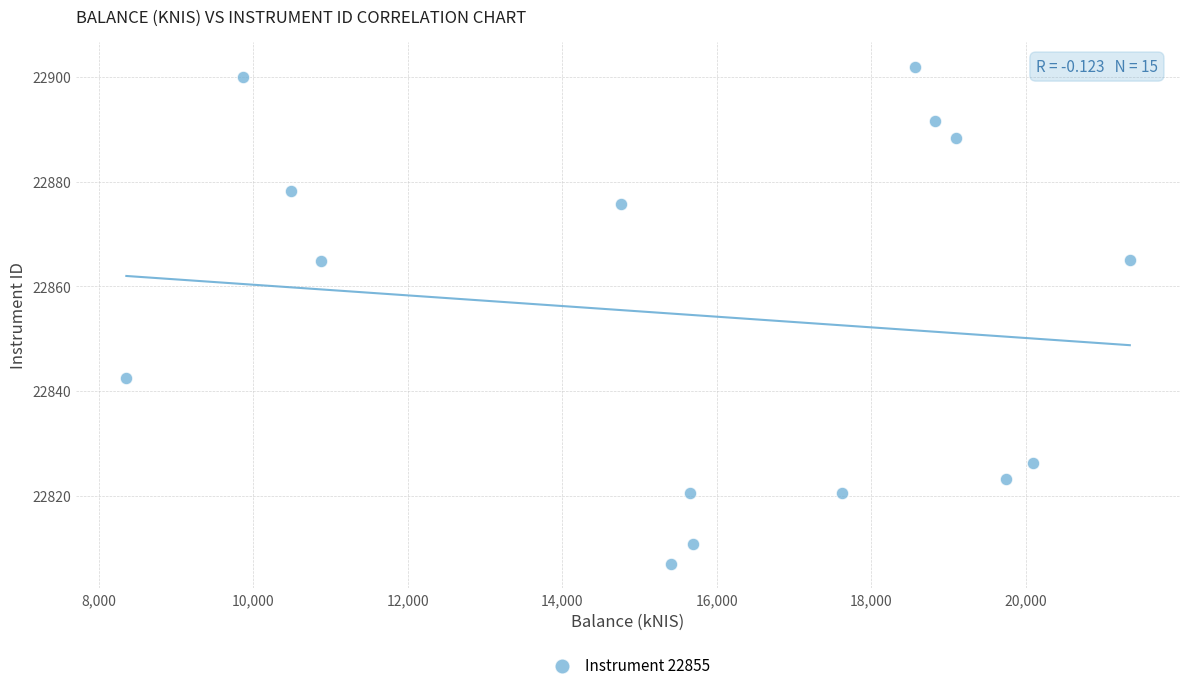

What is the range of Y values (max minus min)?

94.9